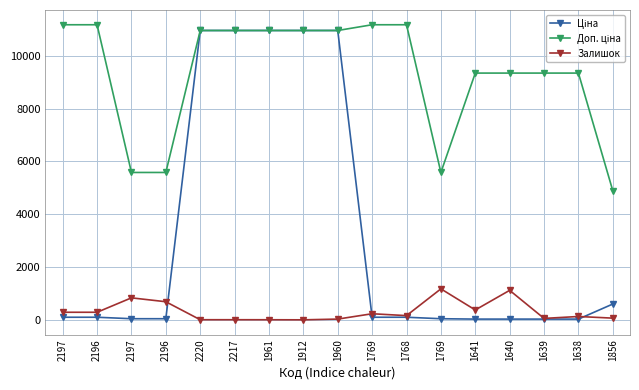

What is the value of the Ціна point at the 16th from the left?

41.5